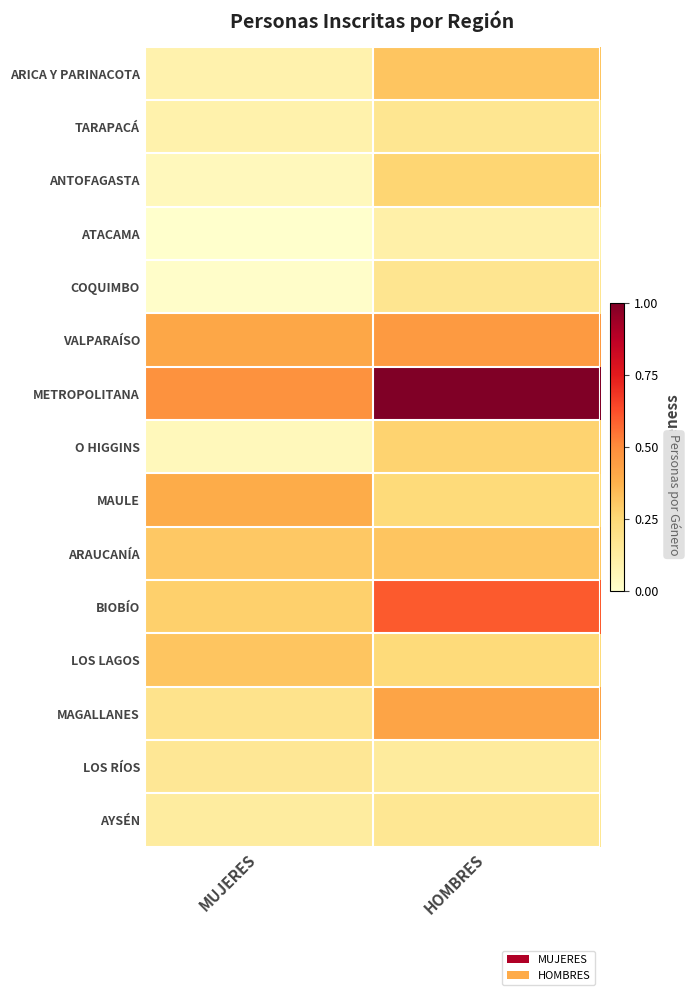

Reading left to right, transcribe all the data shown in this chart.

ARICA Y PARINACOTA: MUJERES=0.1	HOMBRES=0.3
TARAPACÁ: MUJERES=0.1	HOMBRES=0.2
ANTOFAGASTA: MUJERES=0.0	HOMBRES=0.3
ATACAMA: MUJERES=0.0	HOMBRES=0.1
COQUIMBO: MUJERES=0.0	HOMBRES=0.2
VALPARAÍSO: MUJERES=0.4	HOMBRES=0.5
METROPOLITANA: MUJERES=0.5	HOMBRES=1.0
O HIGGINS: MUJERES=0.0	HOMBRES=0.3
MAULE: MUJERES=0.4	HOMBRES=0.2
ARAUCANÍA: MUJERES=0.3	HOMBRES=0.3
BIOBÍO: MUJERES=0.3	HOMBRES=0.6
LOS LAGOS: MUJERES=0.3	HOMBRES=0.2
MAGALLANES: MUJERES=0.2	HOMBRES=0.4
LOS RÍOS: MUJERES=0.2	HOMBRES=0.1
AYSÉN: MUJERES=0.1	HOMBRES=0.2